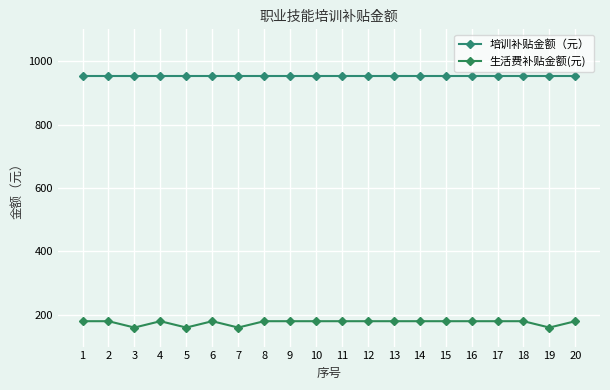

True or false: 培训补贴金额（元） and 生活费补贴金额(元) intersect in this chart.

False